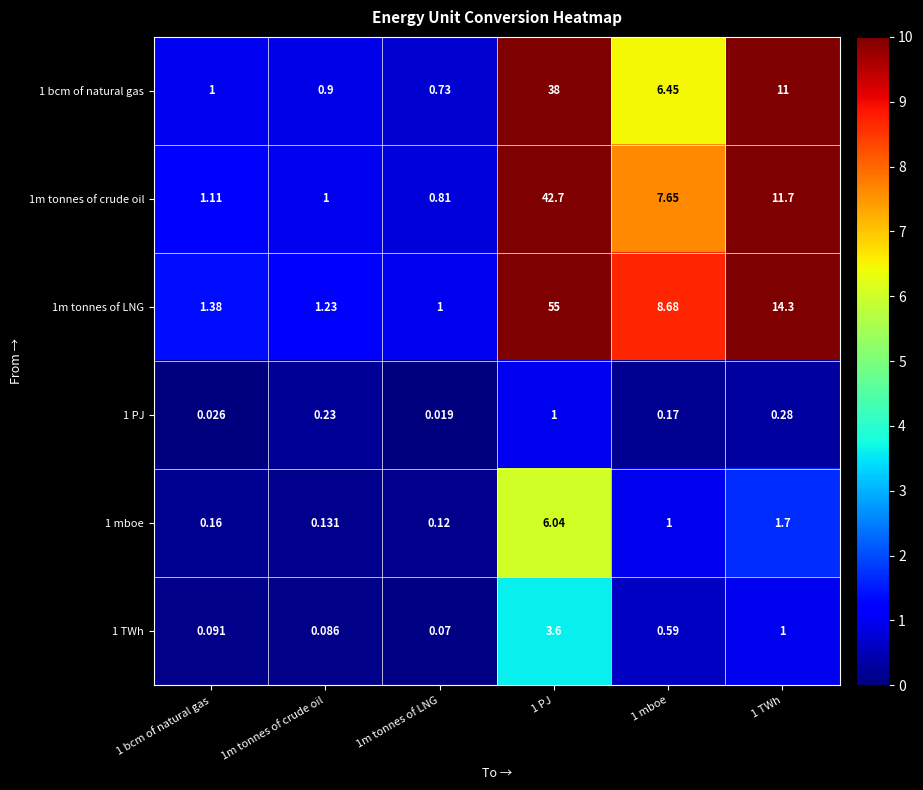

How many data points does each series have?

6